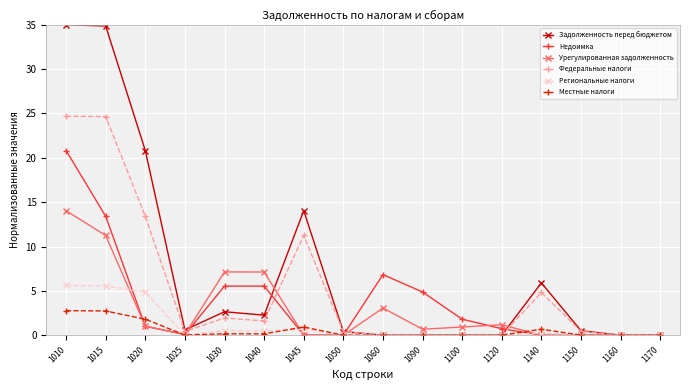

The Урегулированная задолженность series shows 0.0 at 1170. True or false?

True